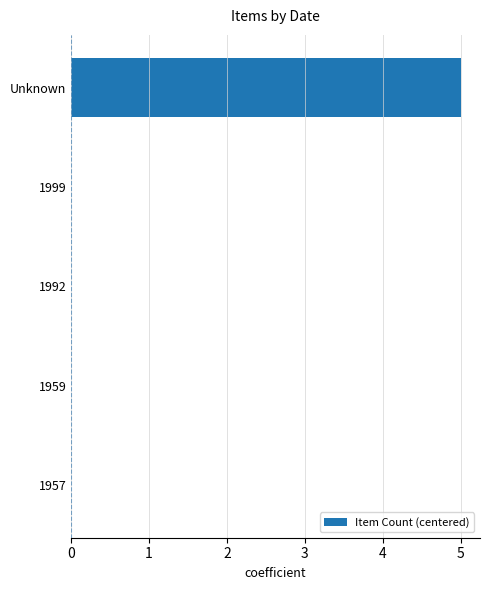

At which category does the chart reach its peak across all series?

Unknown